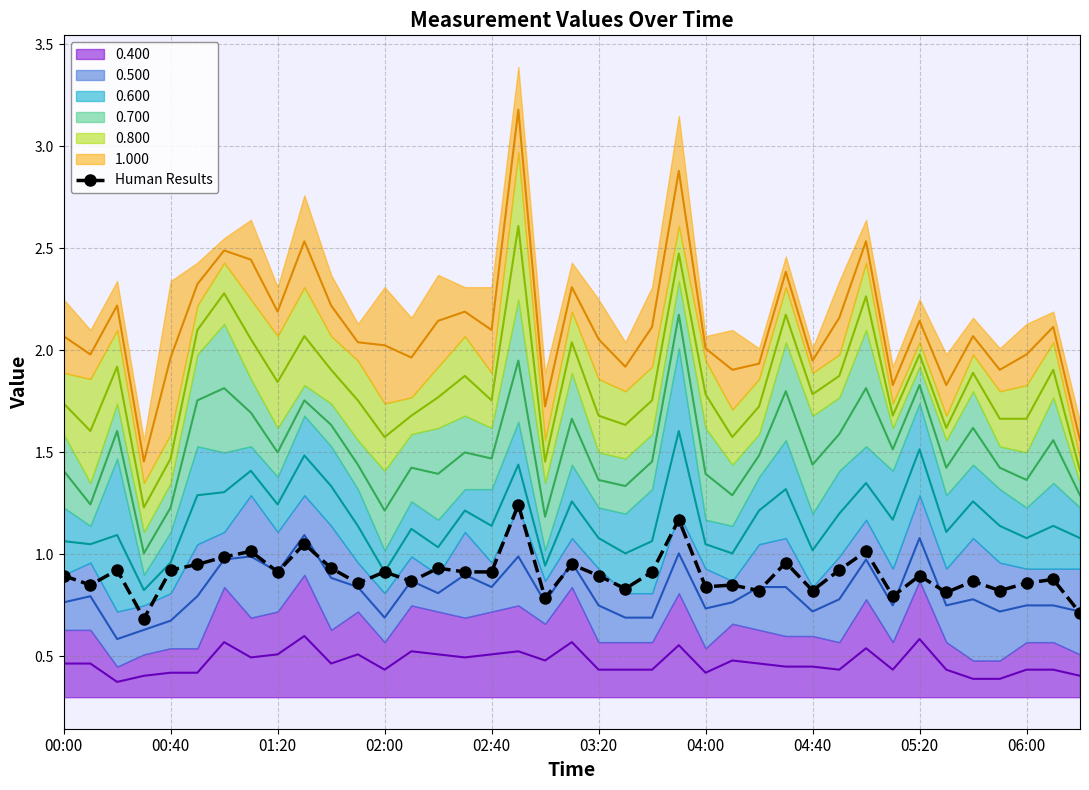

What is the minimum value for Human Results?

0.7